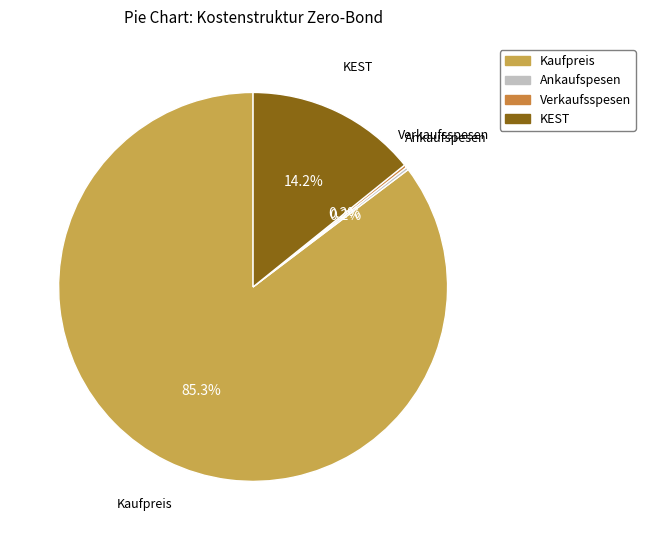

How much of the chart is everything except KEST?

85.8%